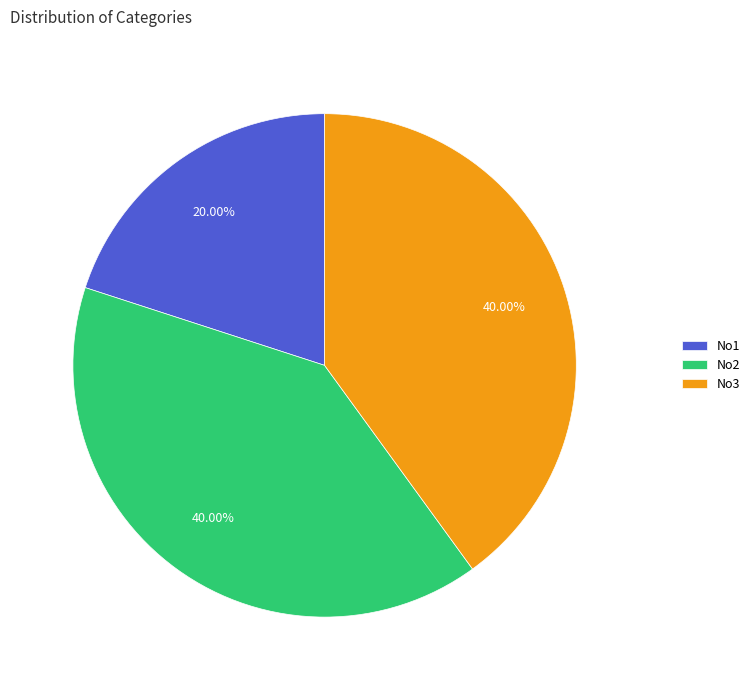

Count the number of slices in the pie.

3